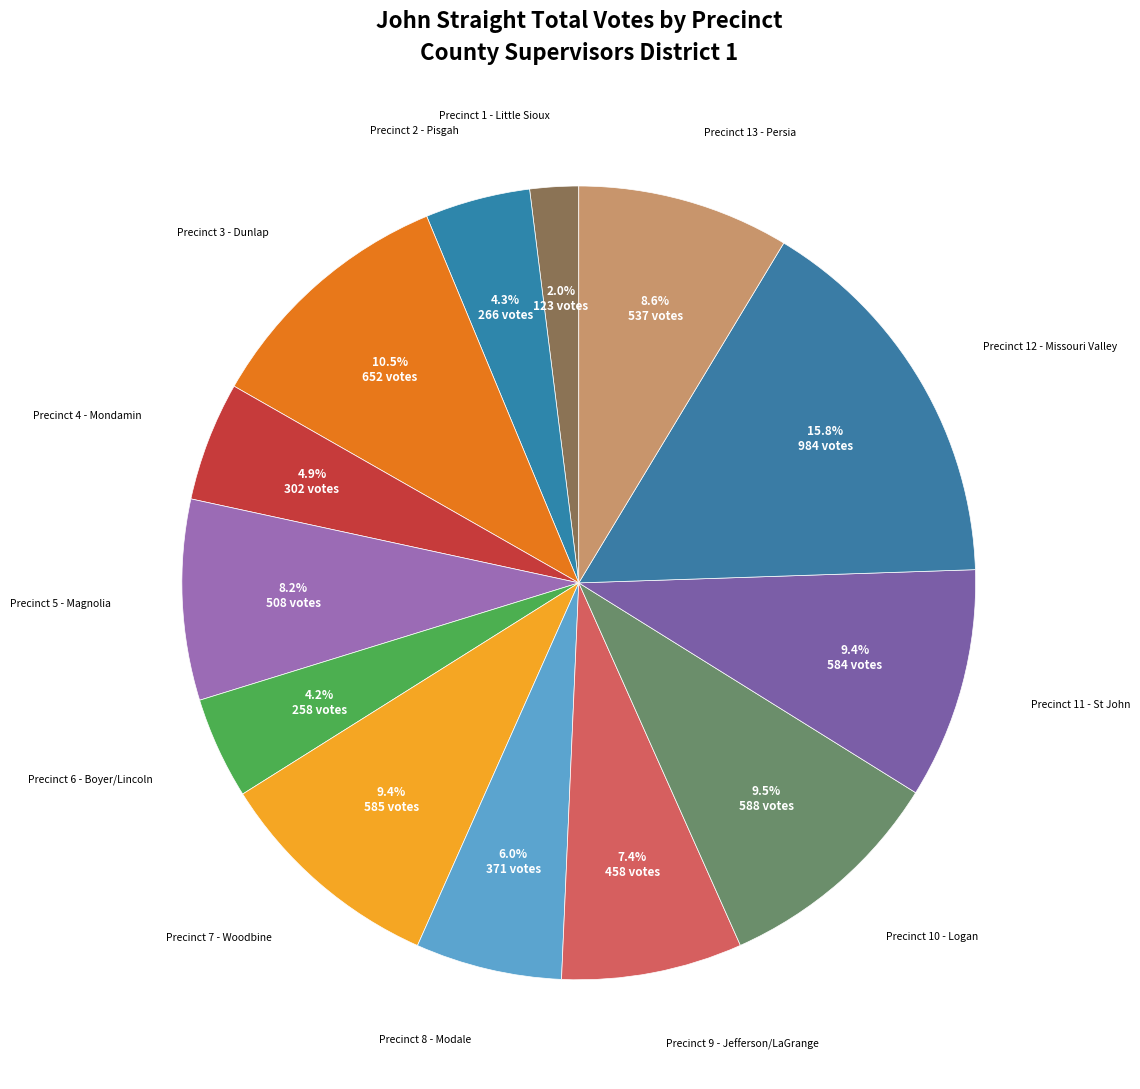

Does Precinct 10 - Logan account for over 50% of the chart?

No